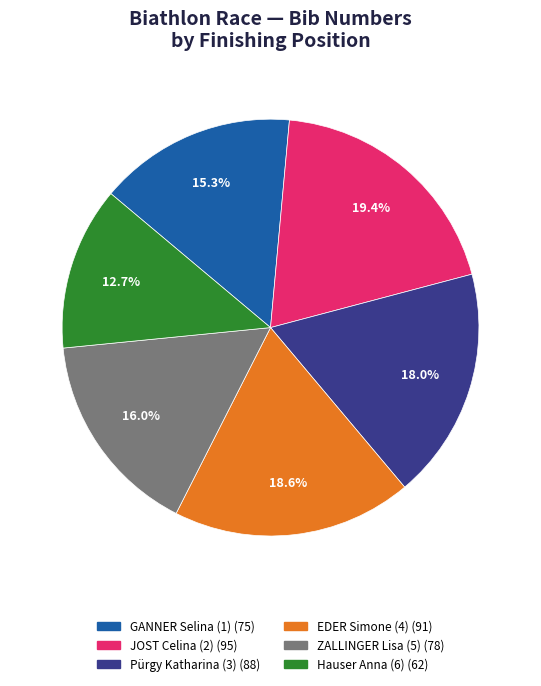

Which category has the biggest portion of the pie?

JOST Celina (2)